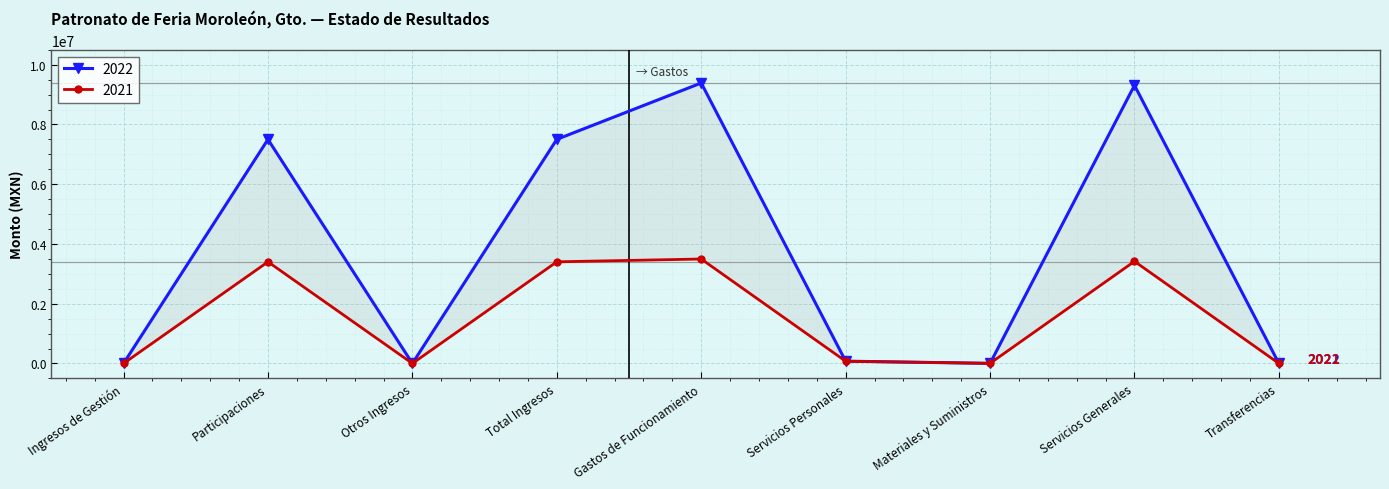

At which label does 2022 reach its peak?

Gastos de Funcionamiento